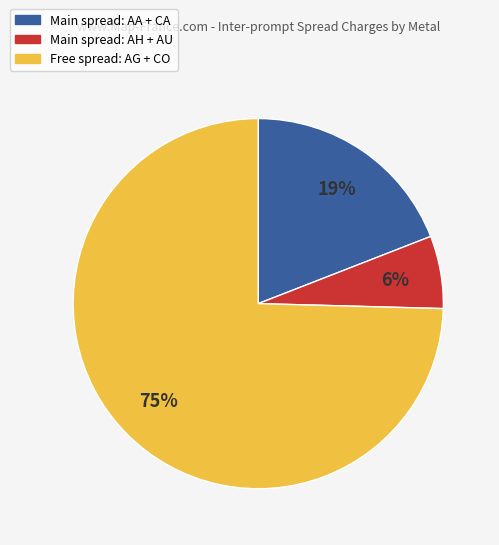

Is there any slice that represents more than half of the pie?

Yes